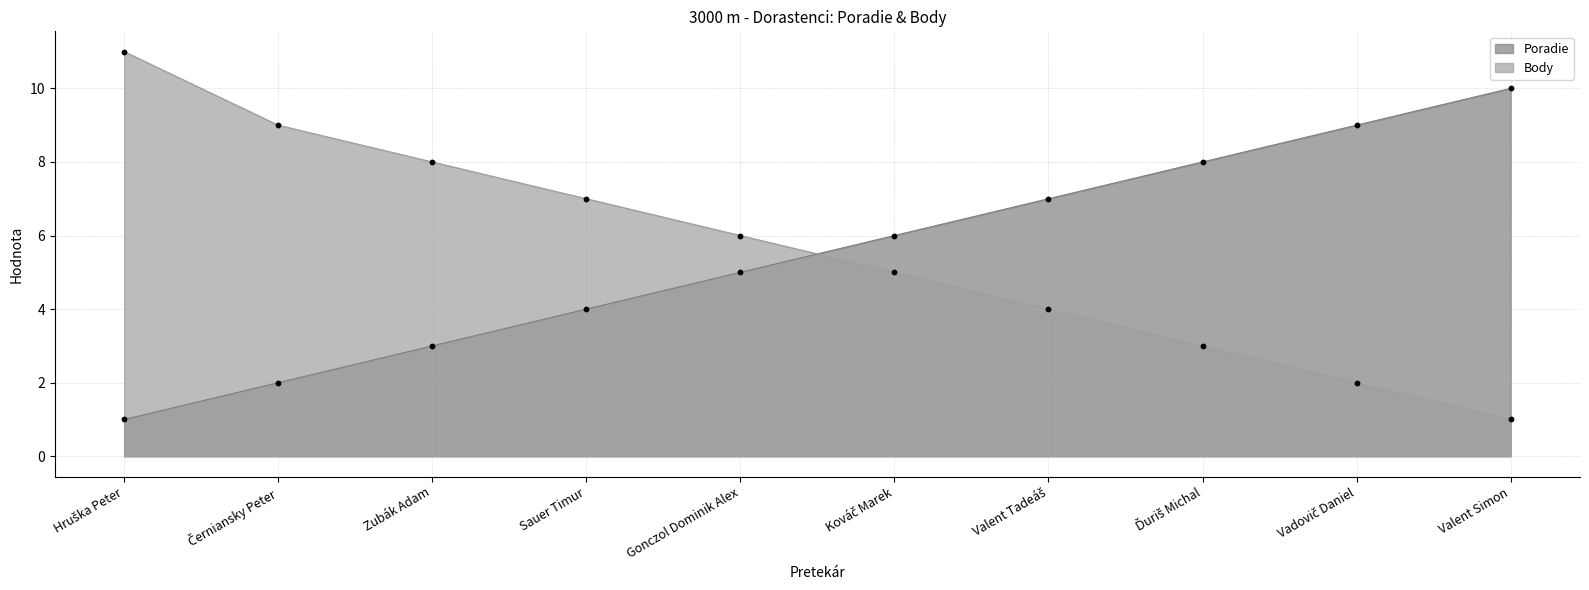

What is the total value across all series at Černiansky Peter?

11